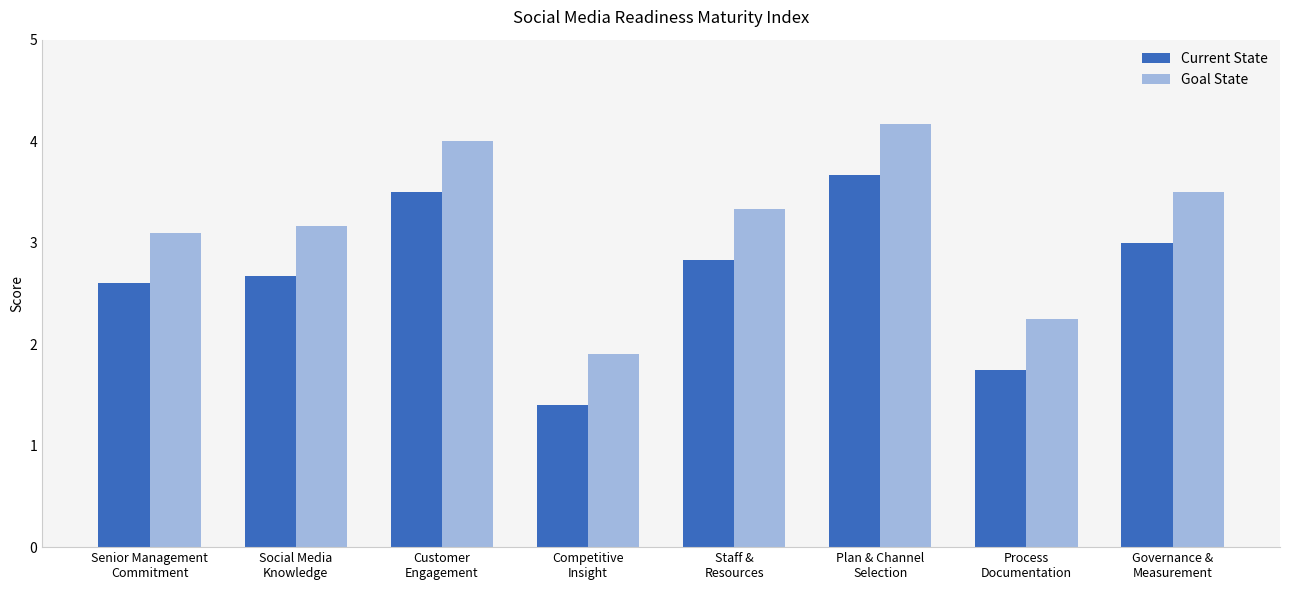

What is the difference between the maximum and minimum values in the Current State series?

2.3